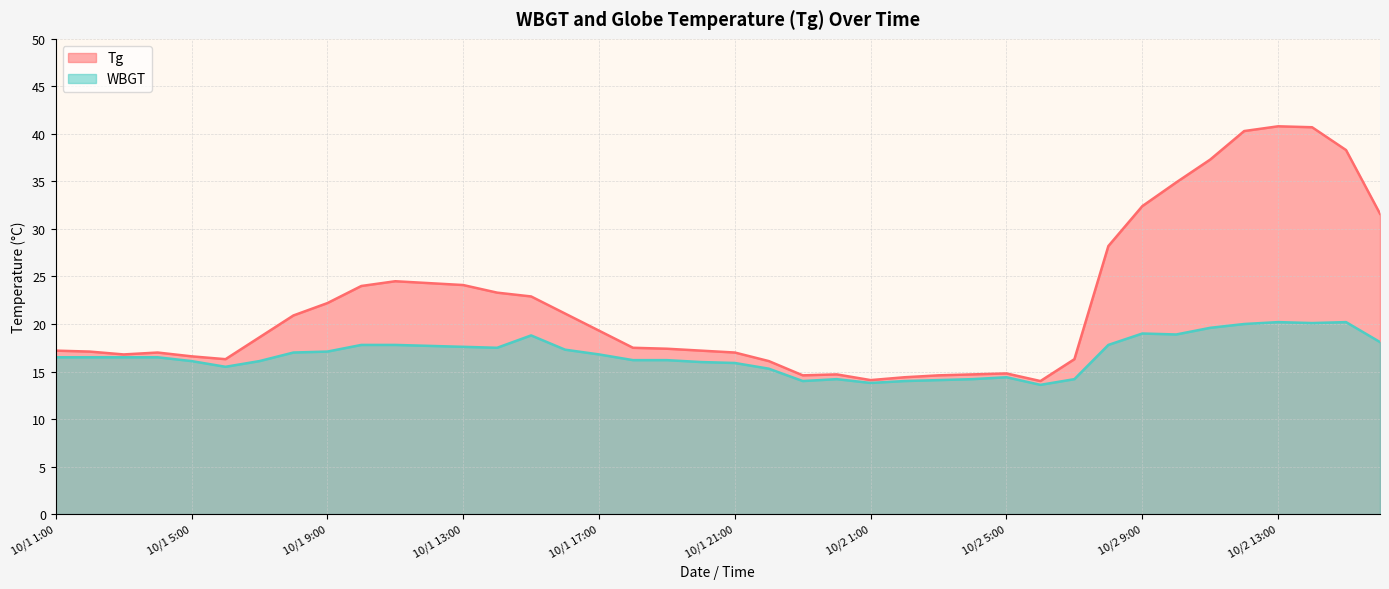

What position from the left is 10/1 19:00?

19